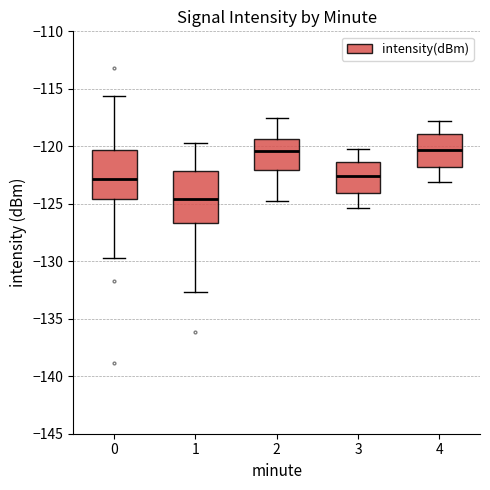

Reading left to right, transcribe this box plot: for each box, give where its median line is, the range the box spans, and where its two whiskers end, as read against the y-axis. The values are not printed on the chart, so give them approximately, as read against the axis.

0: median -123.0, box -124.5 to -120.5, whiskers -129.5 to -115.5
1: median -124.5, box -126.5 to -122.0, whiskers -132.5 to -119.5
2: median -120.5, box -122.0 to -119.5, whiskers -125.0 to -117.5
3: median -122.5, box -124.0 to -121.5, whiskers -125.5 to -120.0
4: median -120.5, box -122.0 to -119.0, whiskers -123.0 to -118.0